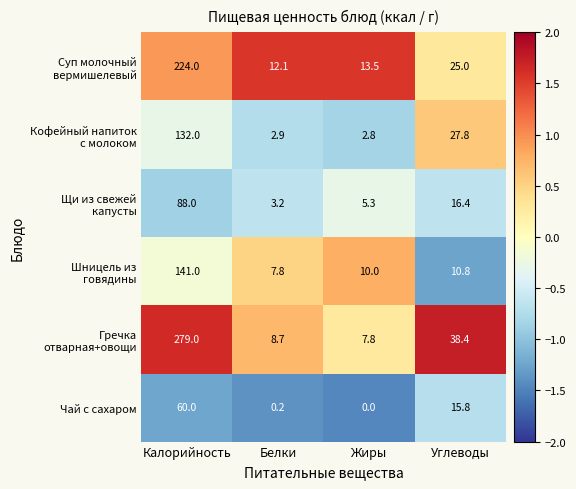

Which category has the highest value across all series?

Калорийность